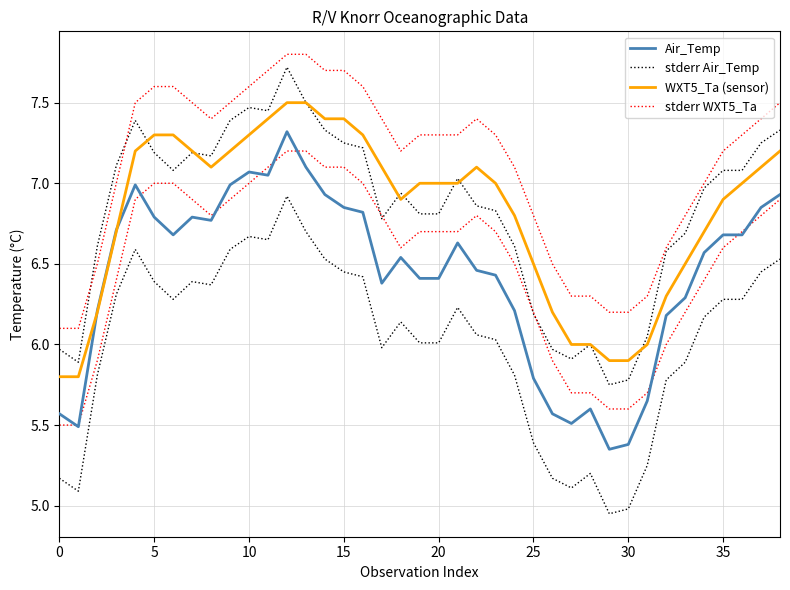

What is the maximum value for stderr WXT5_Ta?

7.8